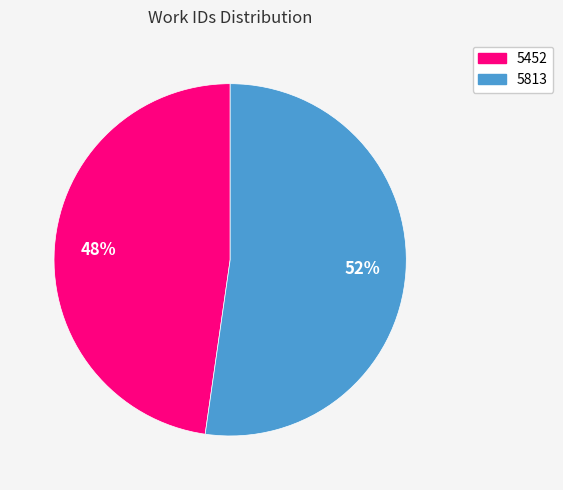

To the nearest percent, what portion does 5813 represent?

52%